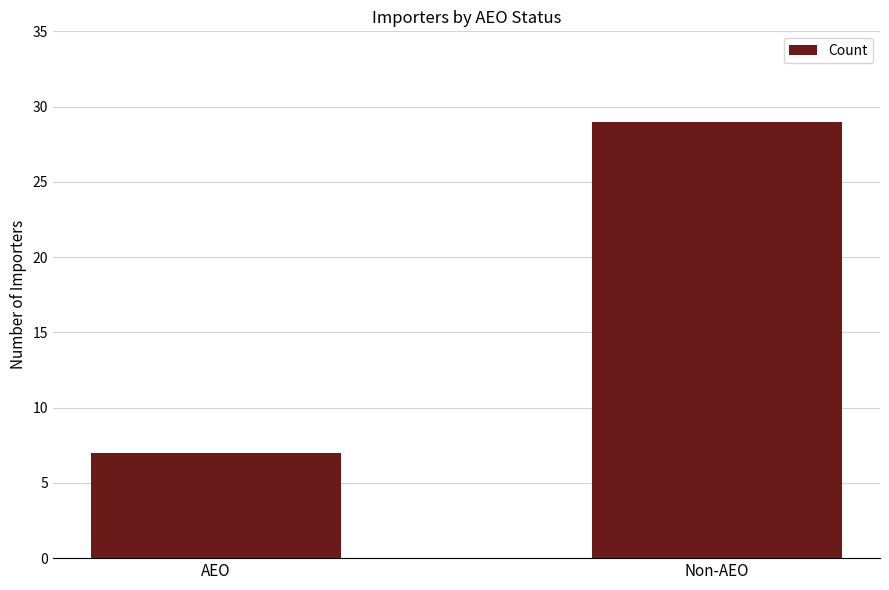

What is the smallest value displayed?

7